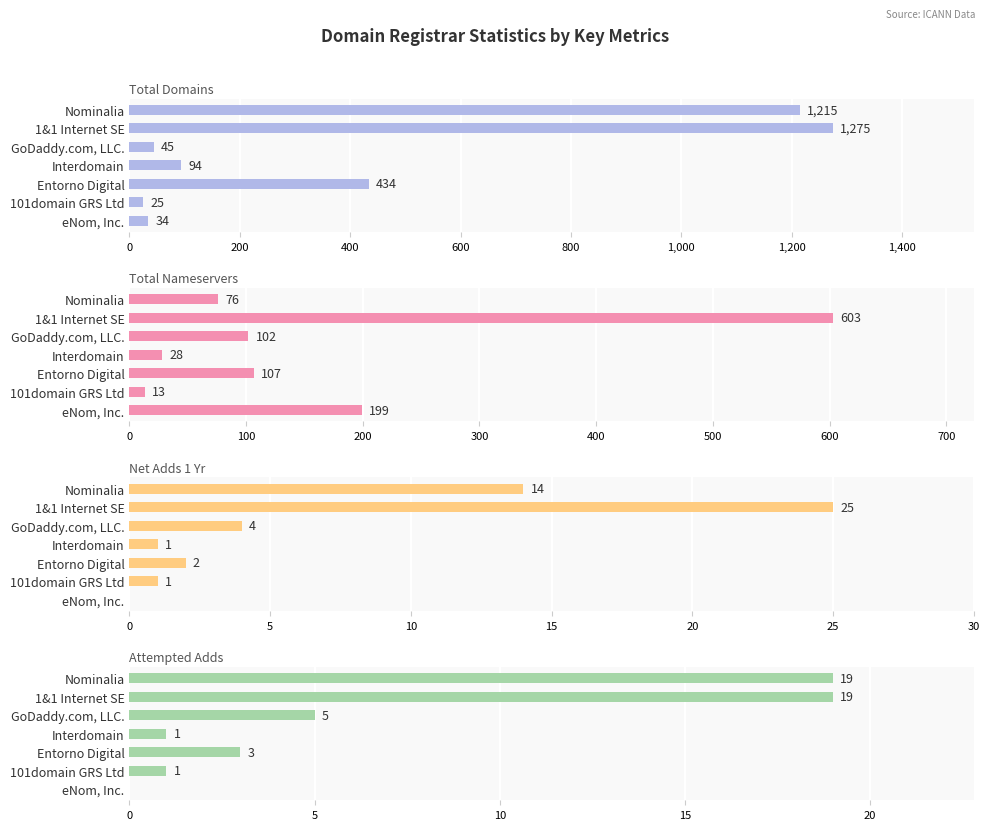

How many categories are shown in the chart?

7